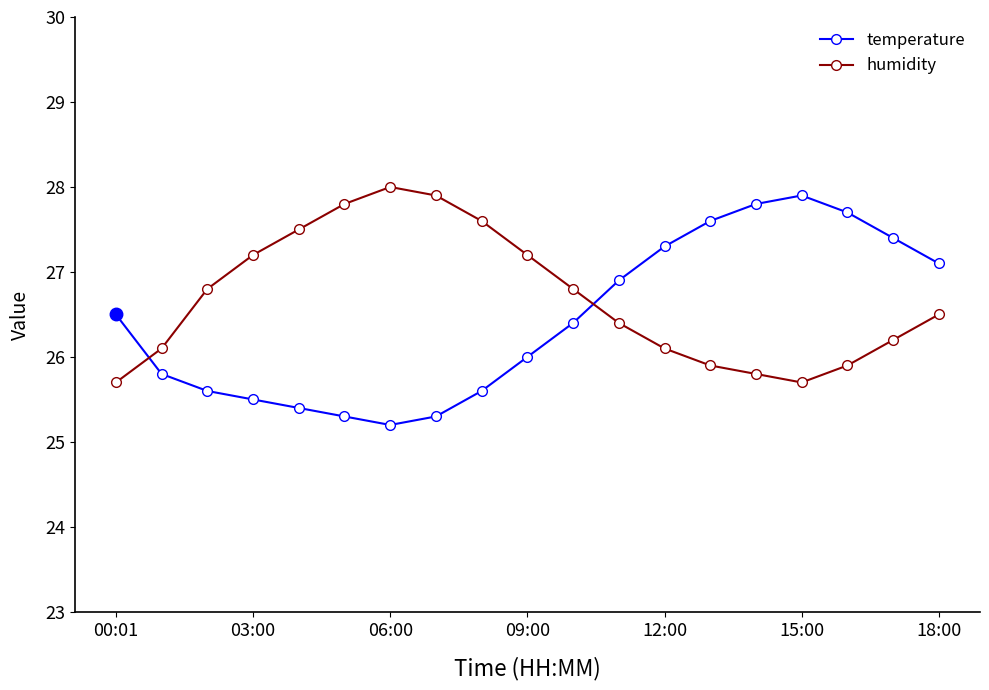

Reading left to right, extract all data points from this chart.

temperature: 26.5	25.8	25.6	25.5	25.4	25.3	25.2	25.3	25.6	26.0	26.4	26.9	27.3	27.6	27.8	27.9	27.7	27.4	27.1
humidity: 25.7	26.1	26.8	27.2	27.5	27.8	28.0	27.9	27.6	27.2	26.8	26.4	26.1	25.9	25.8	25.7	25.9	26.2	26.5